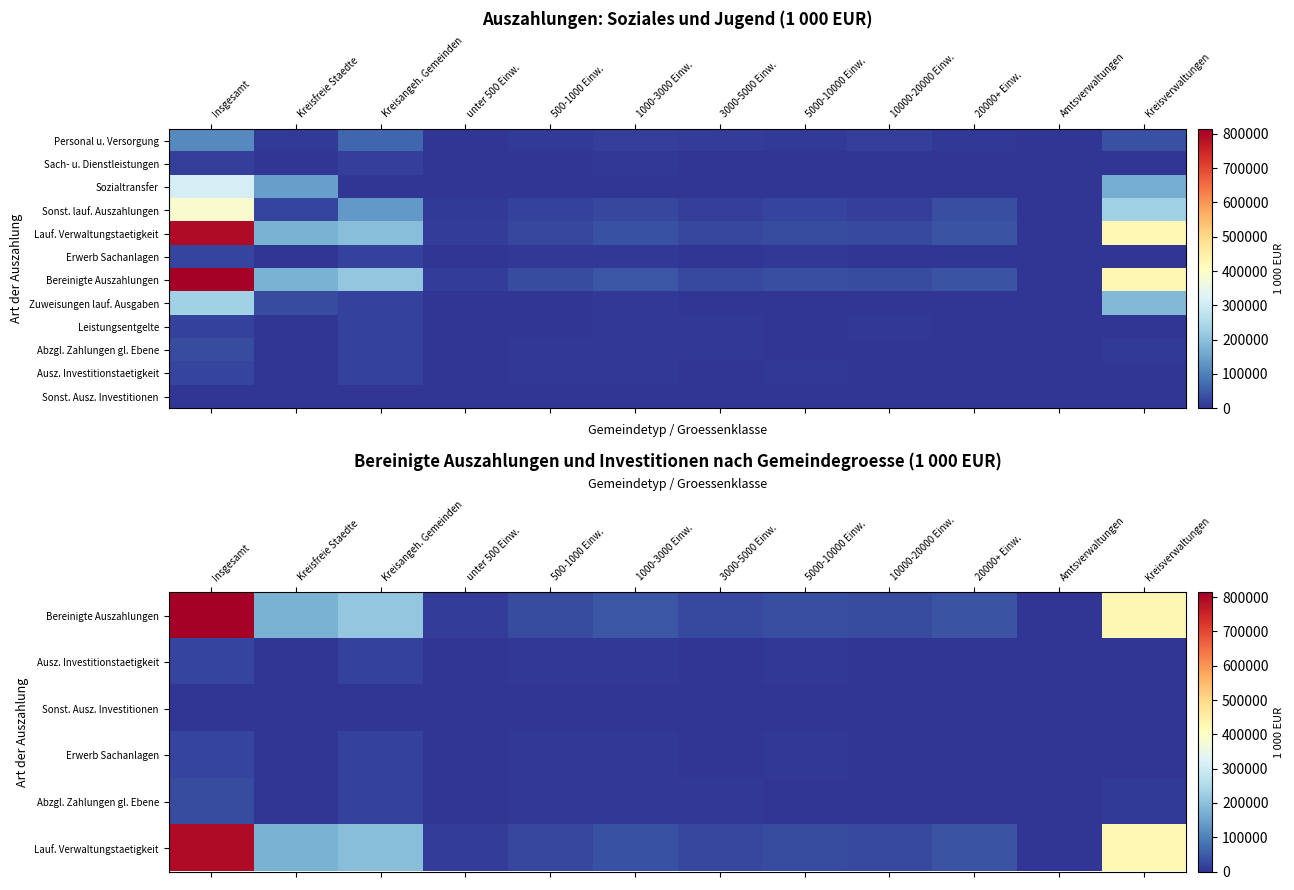

What is the difference between the highest and lowest values at 1000-3000 Einw.?

42575